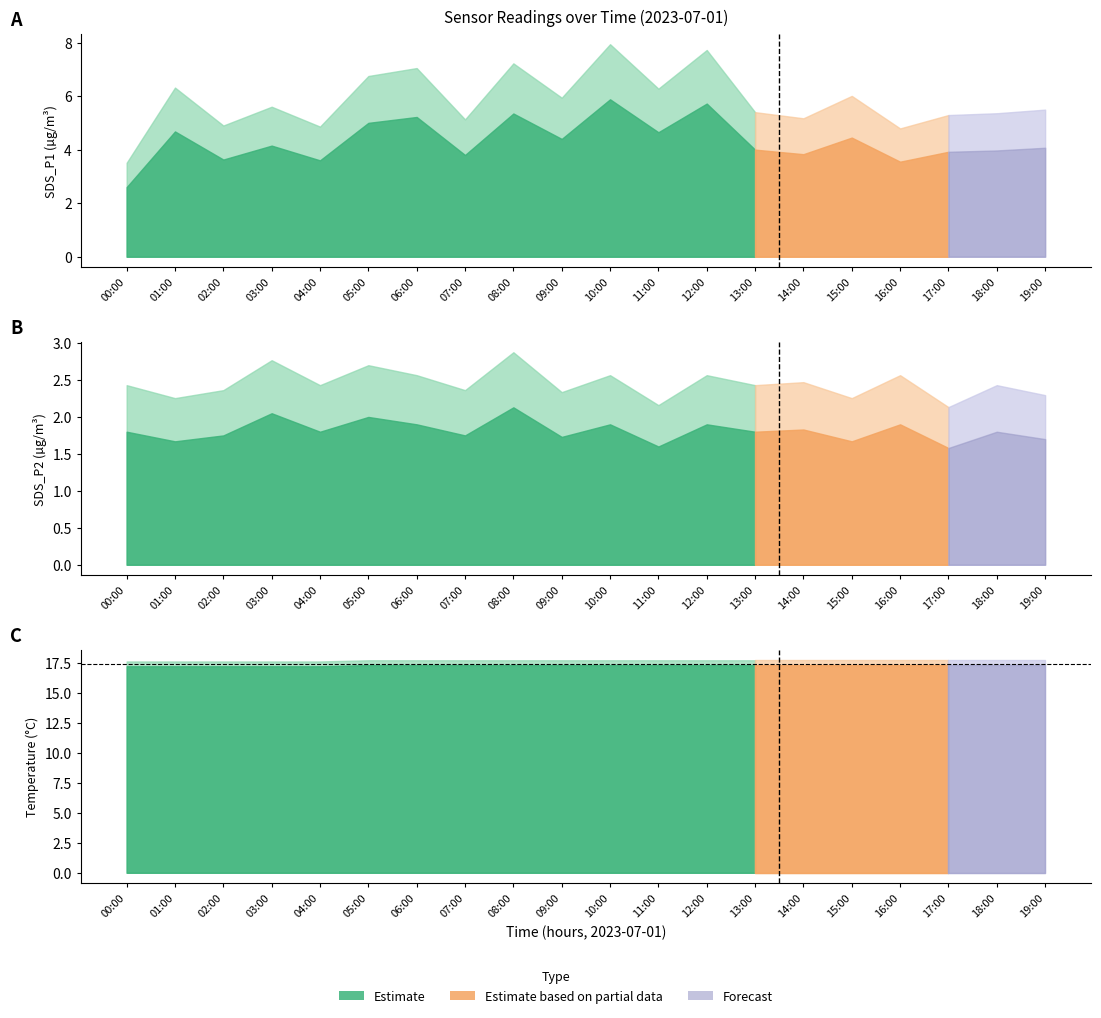

Reading left to right, extract all data points from this chart.

SDS_P1: 2.6	4.7	3.6	4.2	3.6	5.0	5.2	3.8	5.3	4.4	5.9	4.7	5.7	4.0	3.8	4.5	3.5	3.9	4.0	4.1
SDS_P2: 1.8	1.7	1.8	2.0	1.8	2.0	1.9	1.8	2.1	1.7	1.9	1.6	1.9	1.8	1.8	1.7	1.9	1.6	1.8	1.7
Temp: 17.2	17.2	17.2	17.2	17.2	17.3	17.3	17.3	17.3	17.3	17.3	17.3	17.3	17.3	17.3	17.3	17.3	17.3	17.3	17.3